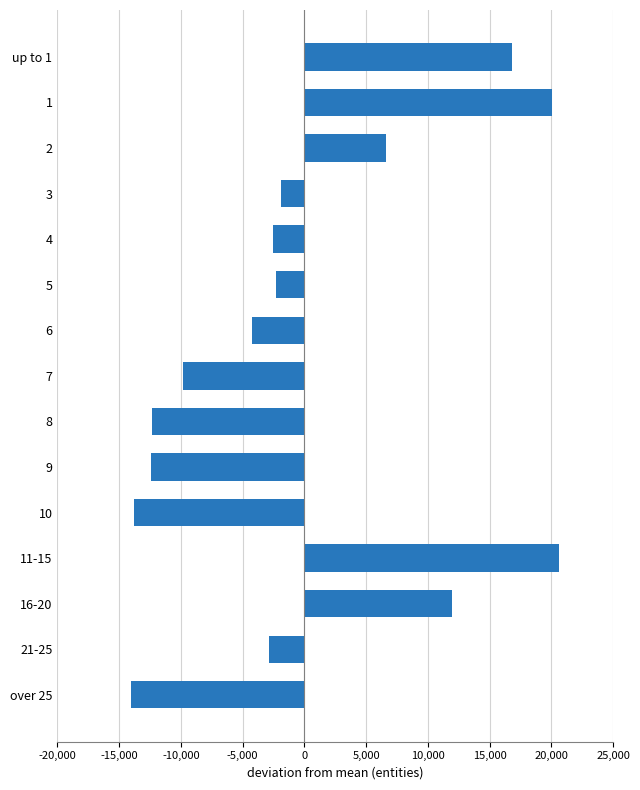

What is the maximum value shown in the chart?

20656.4